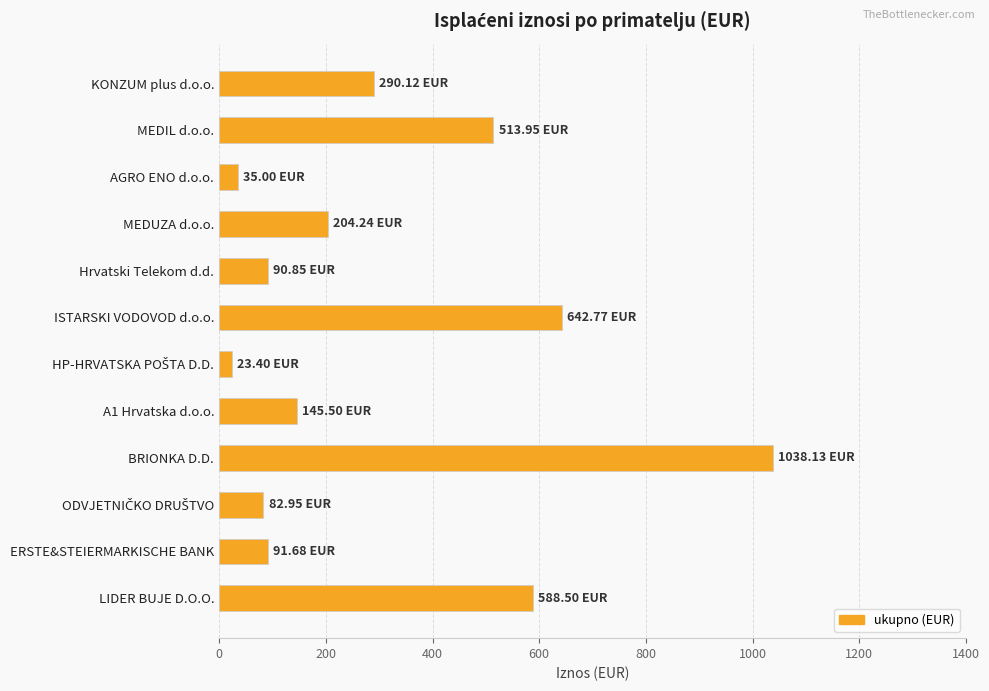

How many series are shown in this chart?

1